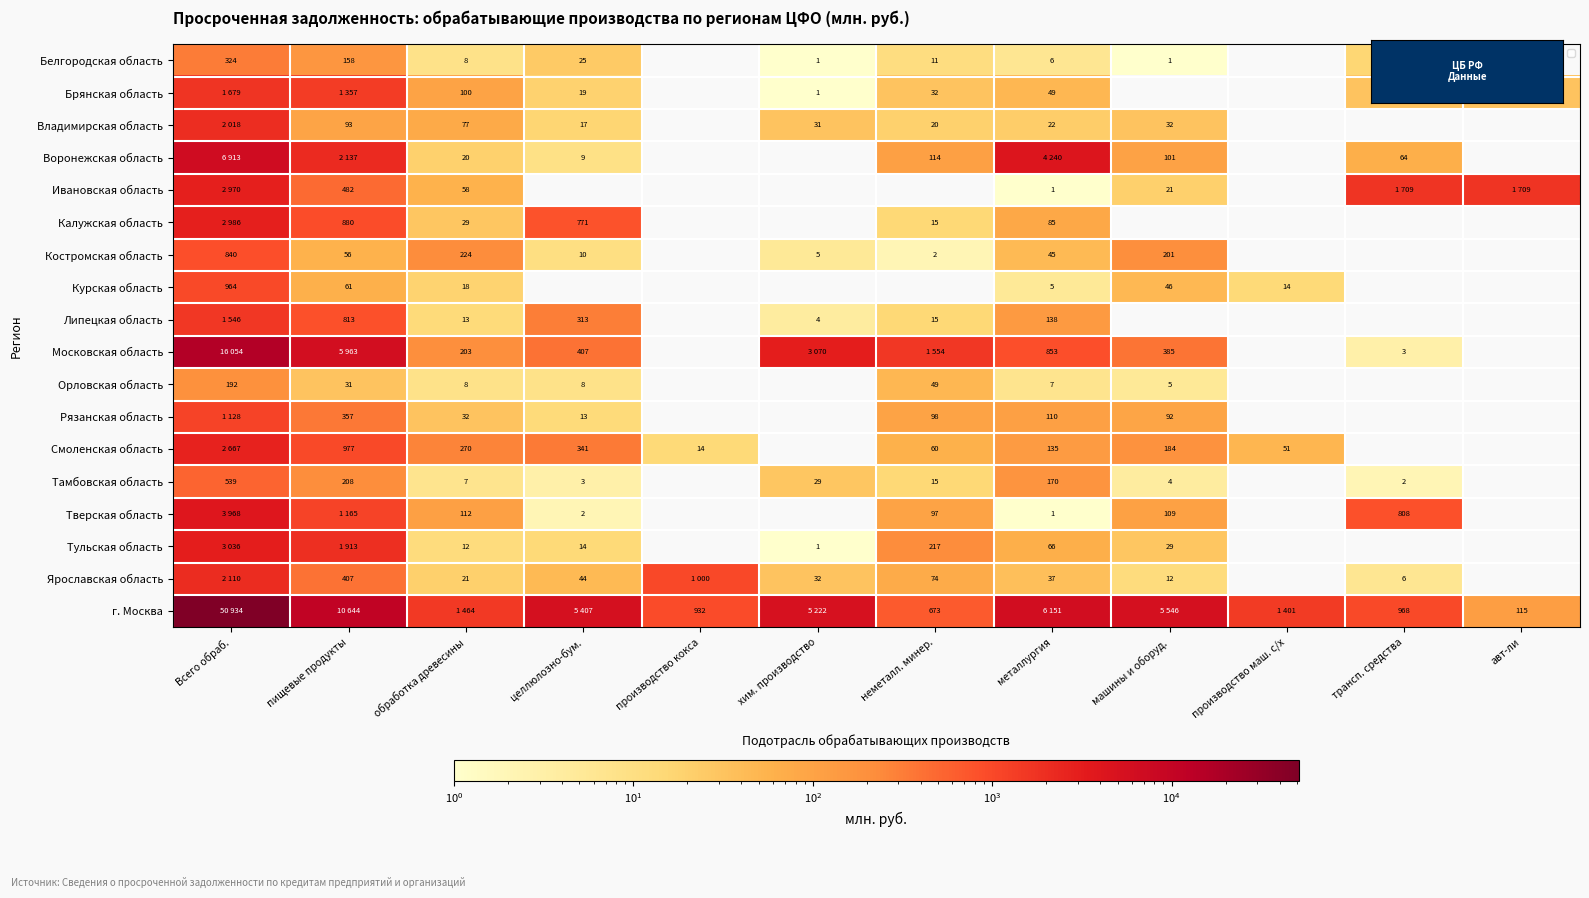

The value of Воронежская область at производство маш. с/х is -3171. True or false?

False